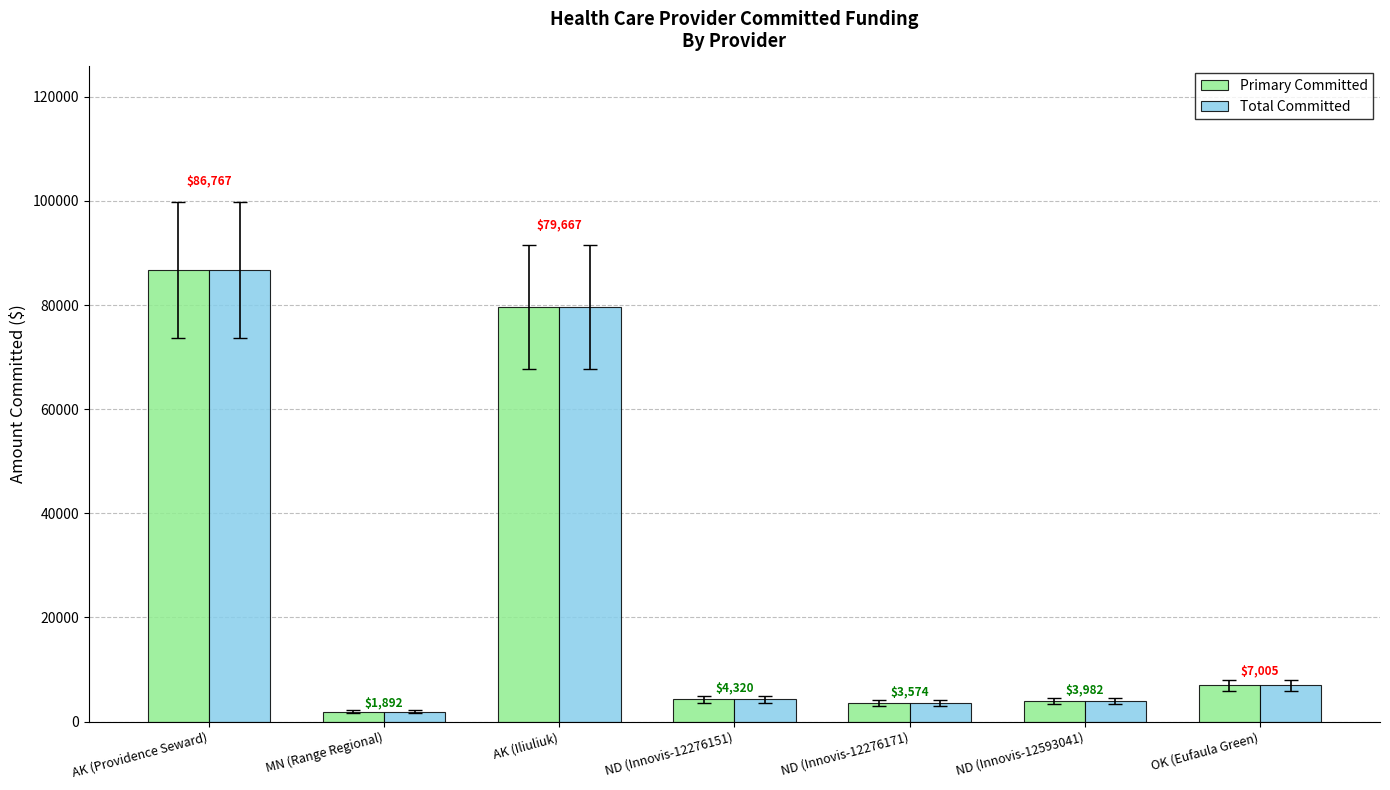

At which label does Primary Committed reach its peak?

AK (Providence Seward)